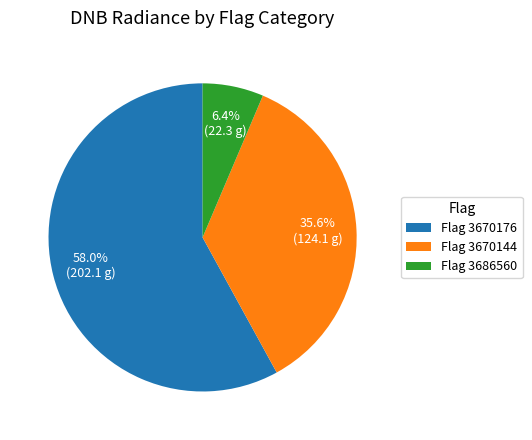

Approximately how many times larger is the value at Flag 3670176 compared to Flag 3686560?

9.1